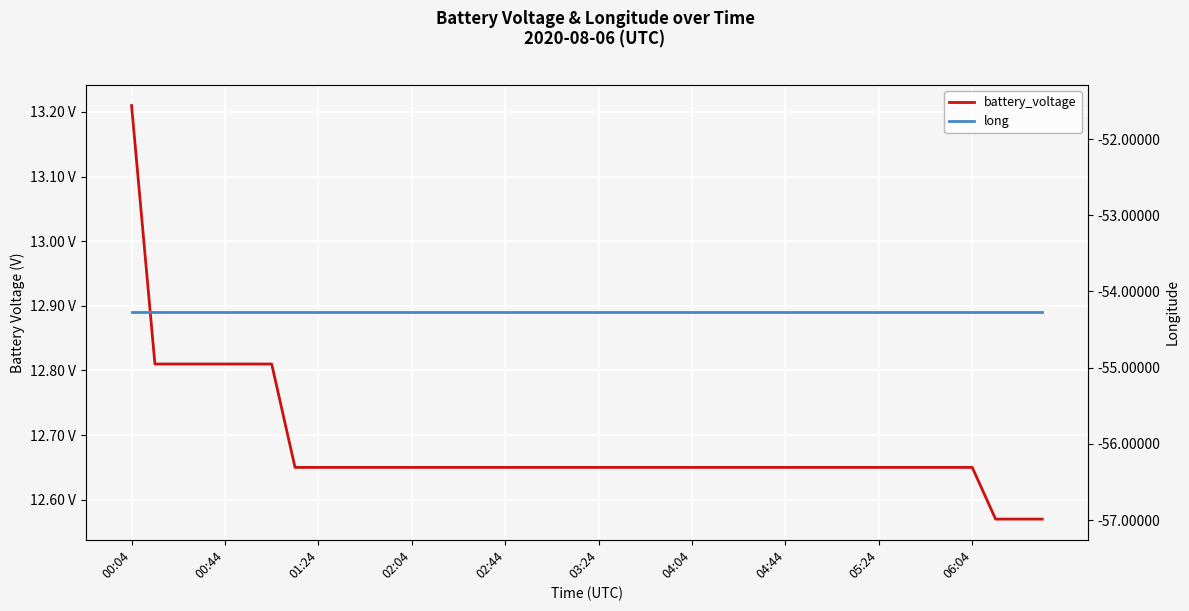

True or false: long and battery_voltage intersect in this chart.

False